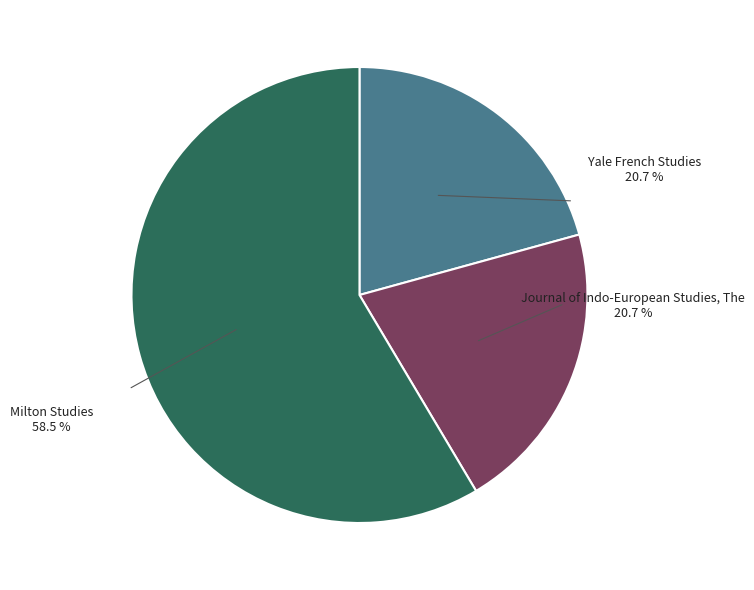

Is there a majority slice in this chart?

Yes